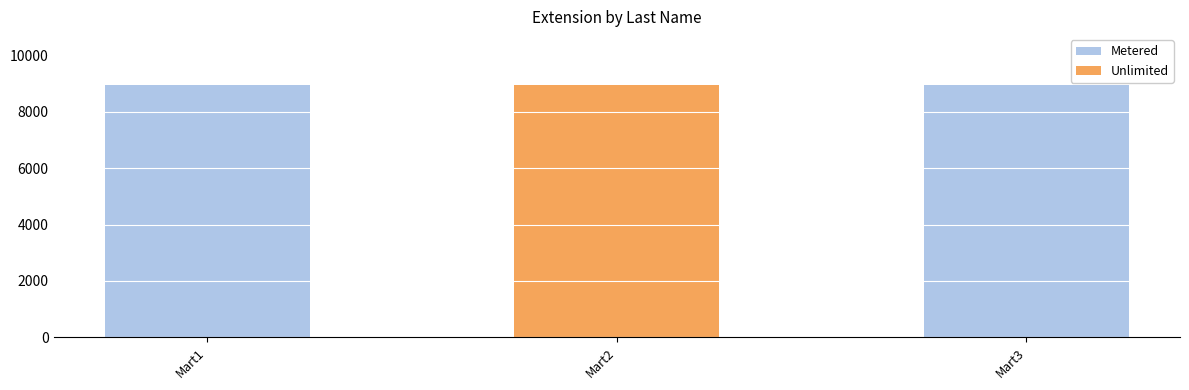

At which label is Unlimited closest to 4484?

Mart1